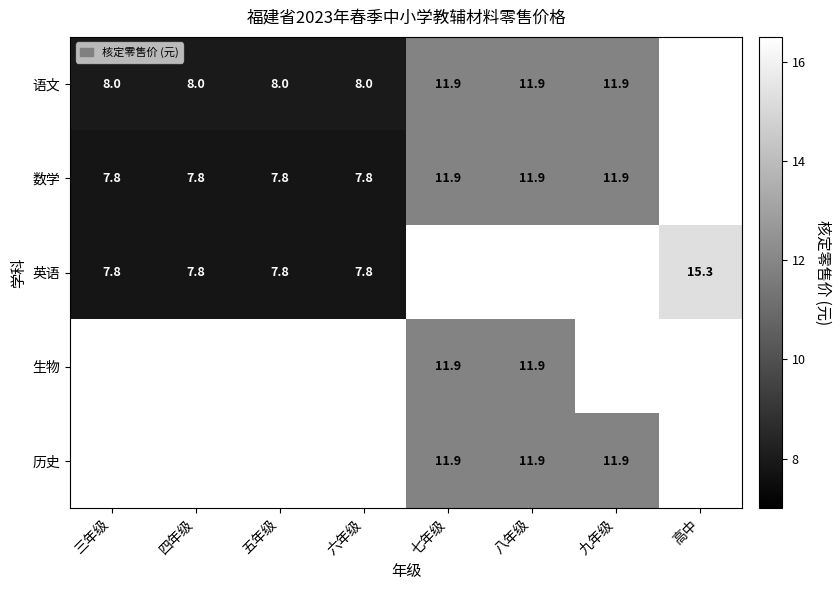

The 数学 series shows 7.8 at 六年级. True or false?

True